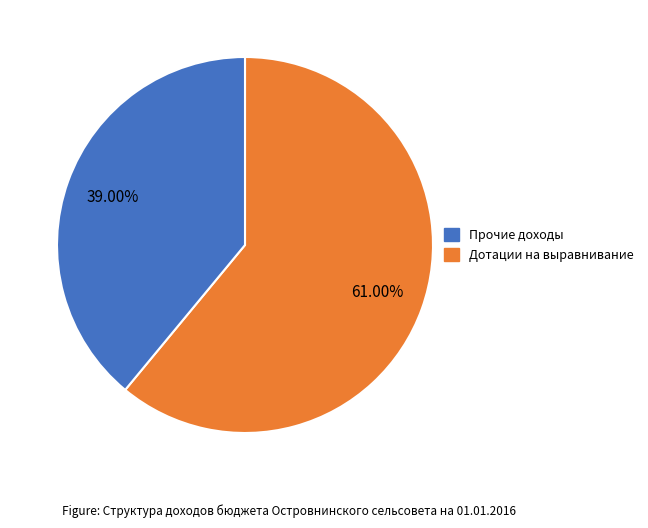

Is there any slice that represents more than half of the pie?

Yes